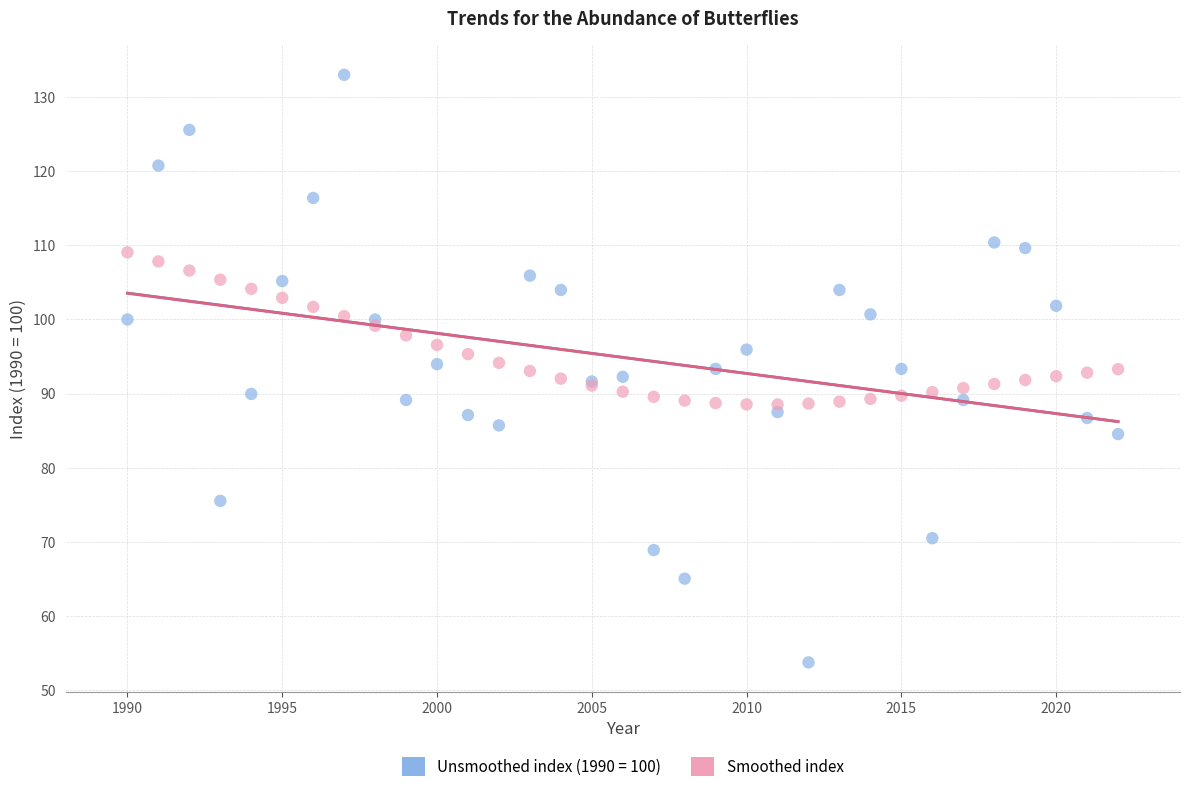

Which series reaches the minimum Y coordinate?

Unsmoothed index (1990 = 100)